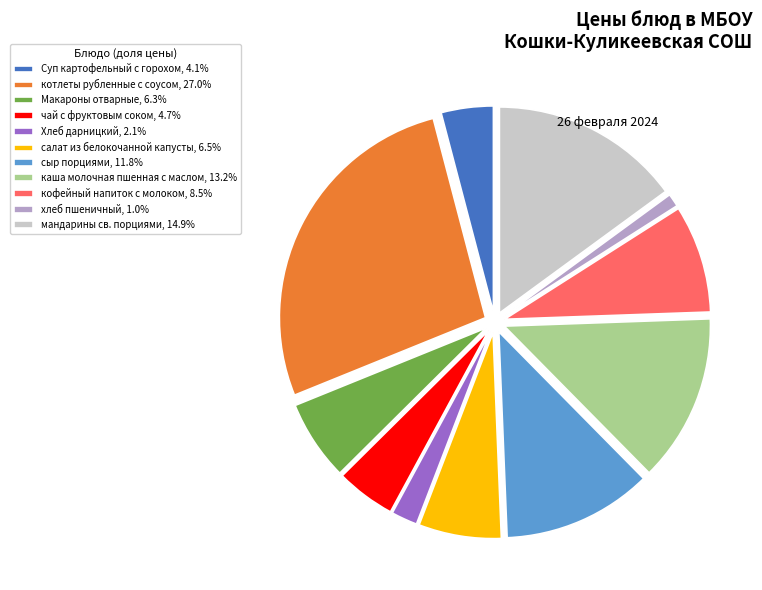

Is there any slice that represents more than half of the pie?

No